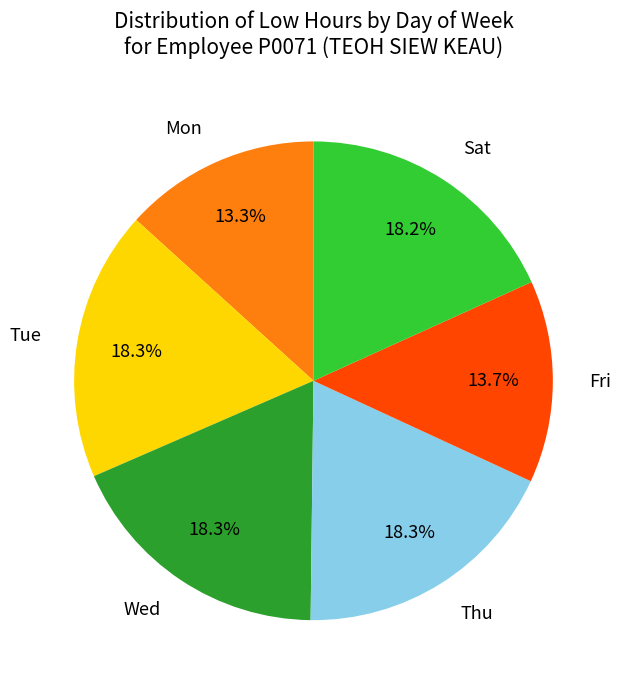

Does Sat represent more than half of the total?

No